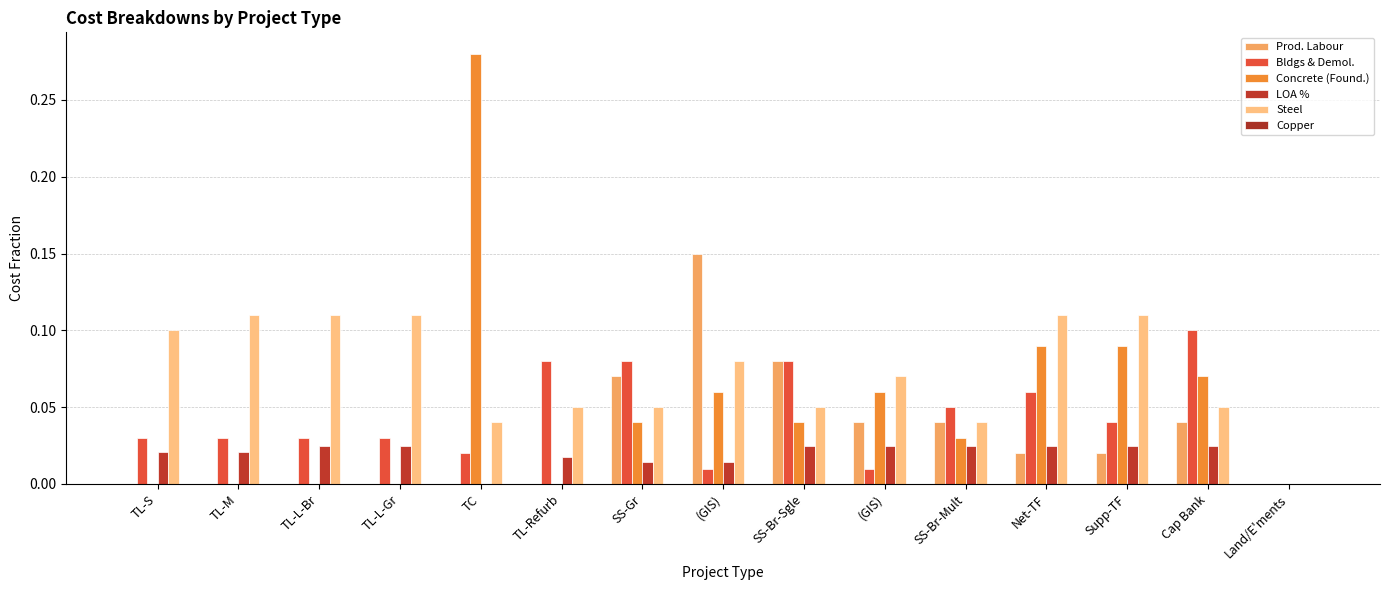

How many values in Bldgs & Demol. are above zero?

14